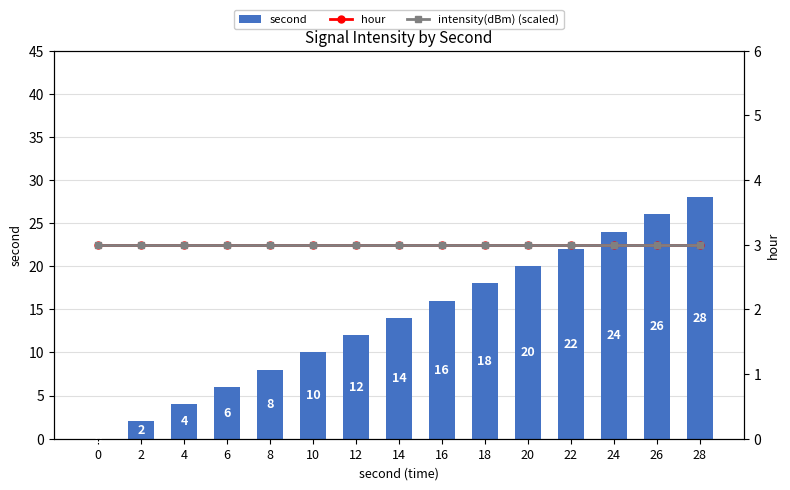

Reading left to right, extract all data points from this chart.

second: 0=0	2=2	4=4	6=6	8=8	10=10	12=12	14=14	16=16	18=18	20=20	22=22	24=24	26=26	28=28
hour: 0=3	2=3	4=3	6=3	8=3	10=3	12=3	14=3	16=3	18=3	20=3	22=3	24=3	26=3	28=3
intensity(dBm) (scaled): 0=3	2=3	4=3	6=3	8=3	10=3	12=3	14=3	16=3	18=3	20=3	22=3	24=3	26=3	28=3